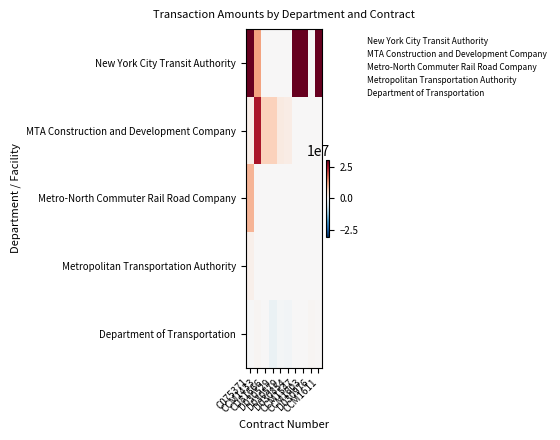

What is the spread (max minus min) of values at D030976?

620000.0